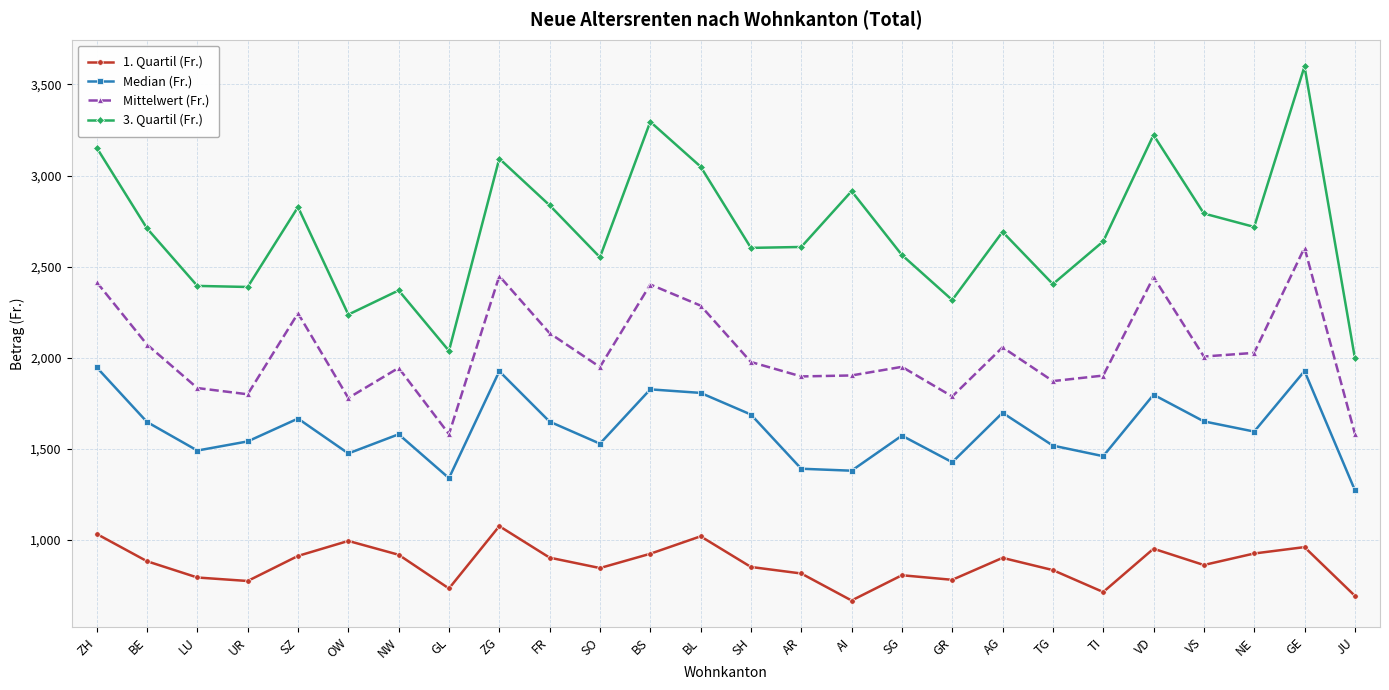

Between BS and VS, which series saw the biggest shift?

3. Quartil (Fr.)